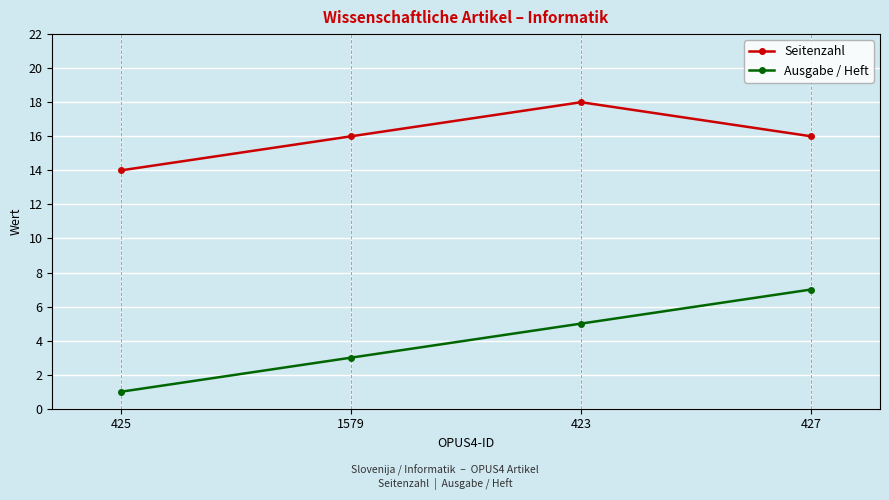

What is the total value across all series at 1579?

19